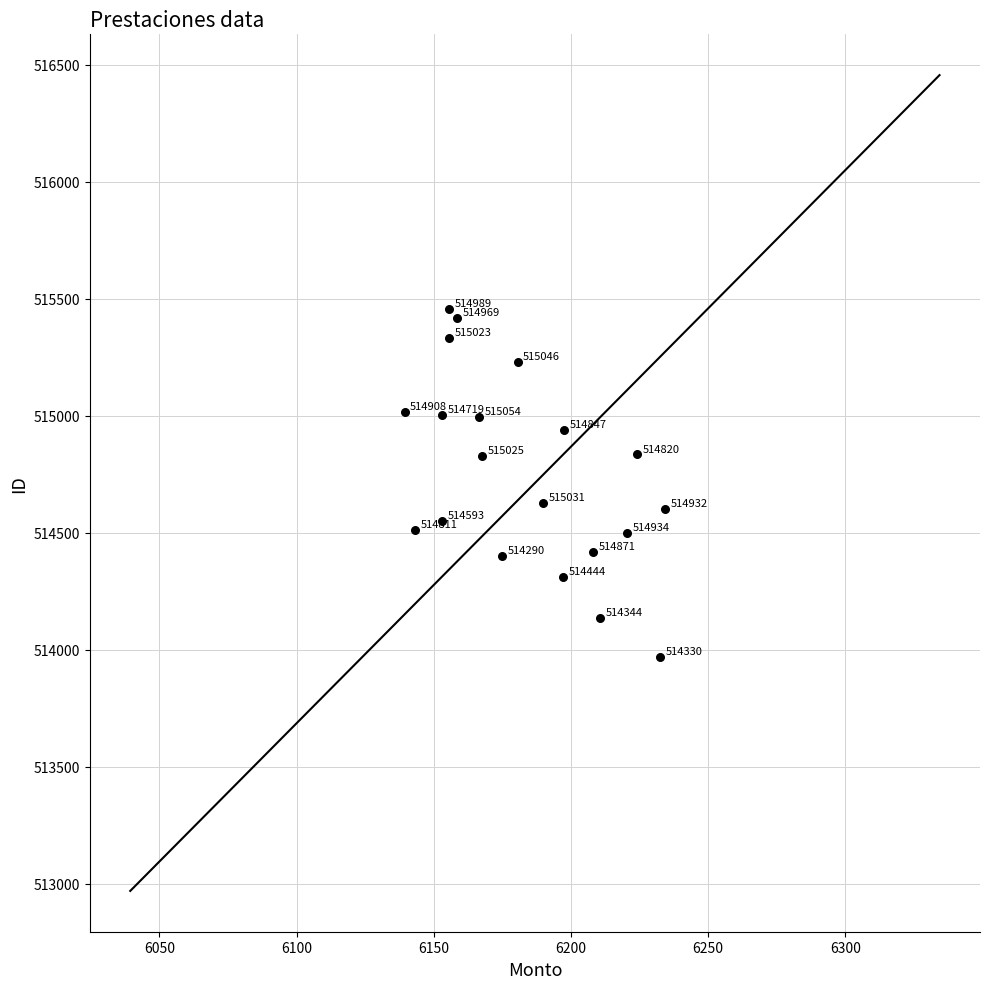

What Y value in the scatter plot is closest to 514712?

514628.7